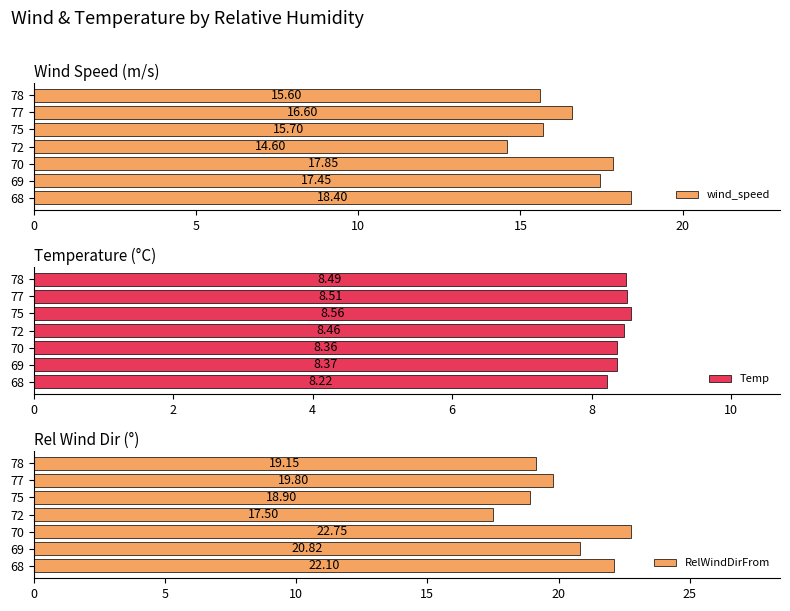

What is the value of the wind_speed bar at the 7th from the left?

15.6